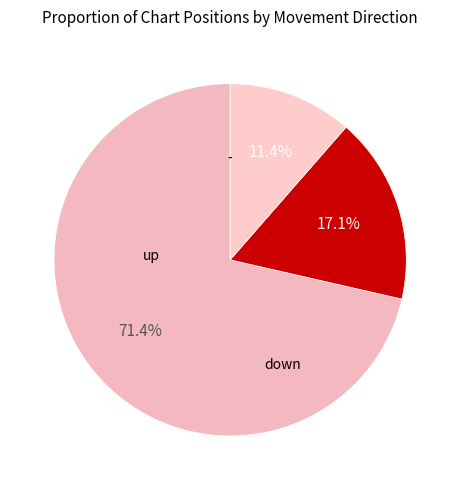

Count the number of slices in the pie.

3